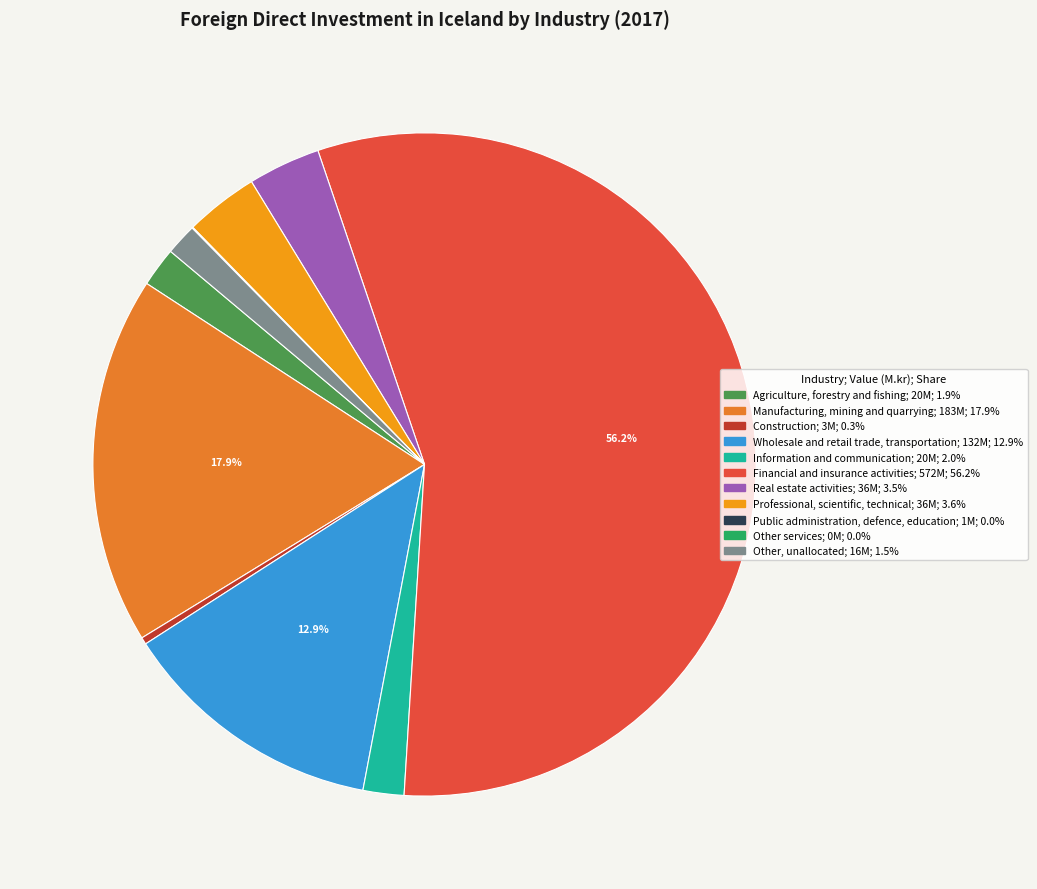

Between Manufacturing, mining and quarrying and Agriculture, forestry and fishing, which is larger?

Manufacturing, mining and quarrying